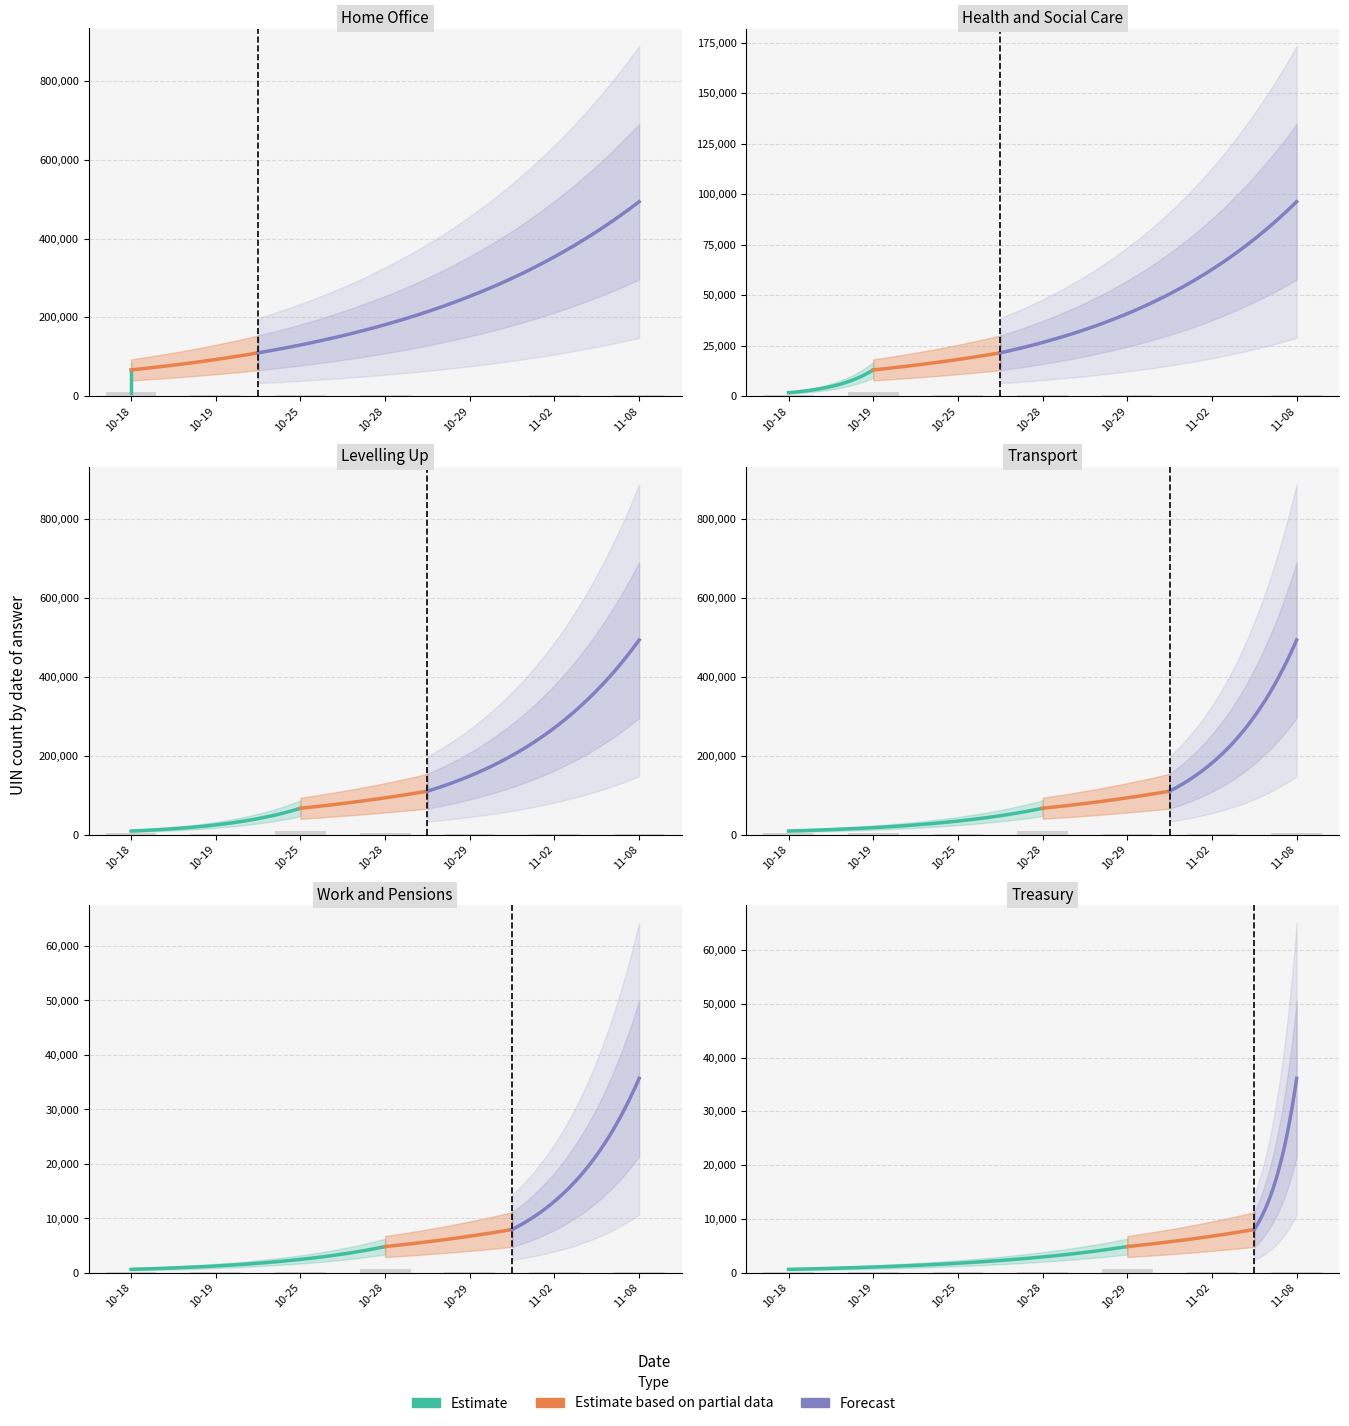

How many bars are there in each group?

3